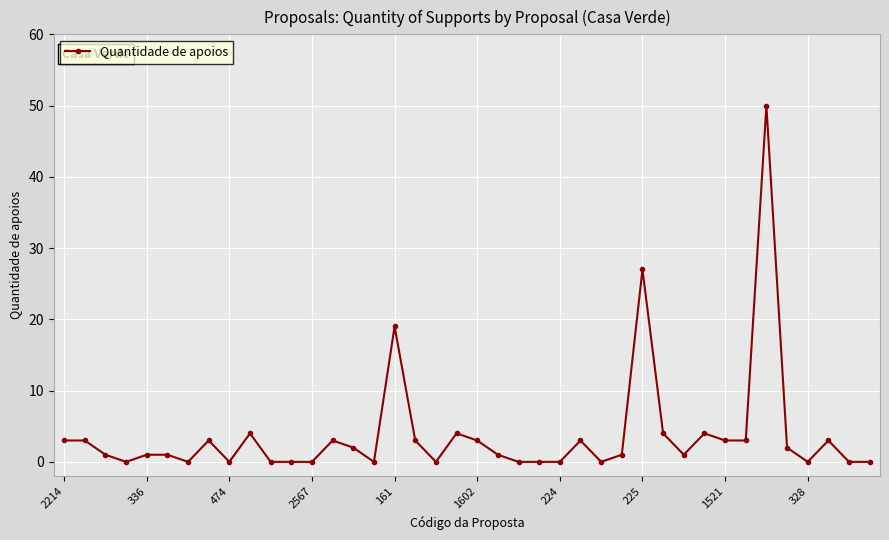

What is the sum of all values?

152